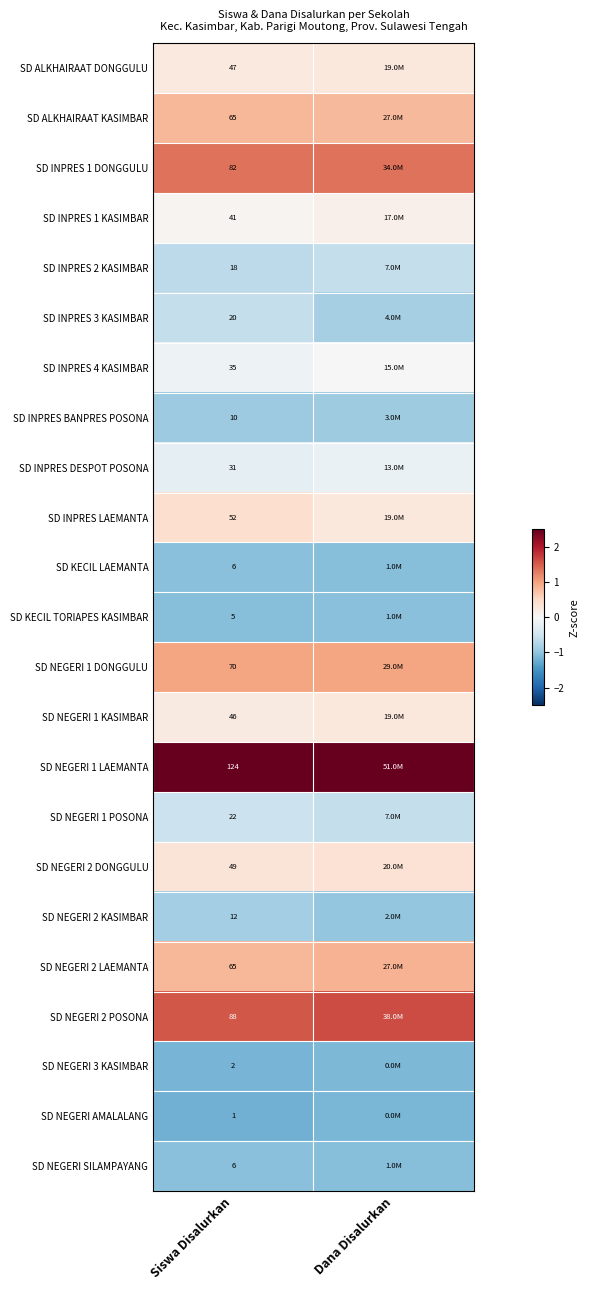

Is the value of SD INPRES 2 KASIMBAR at Siswa Disalurkan greater than the value of SD NEGERI 1 LAEMANTA at Siswa Disalurkan?

No